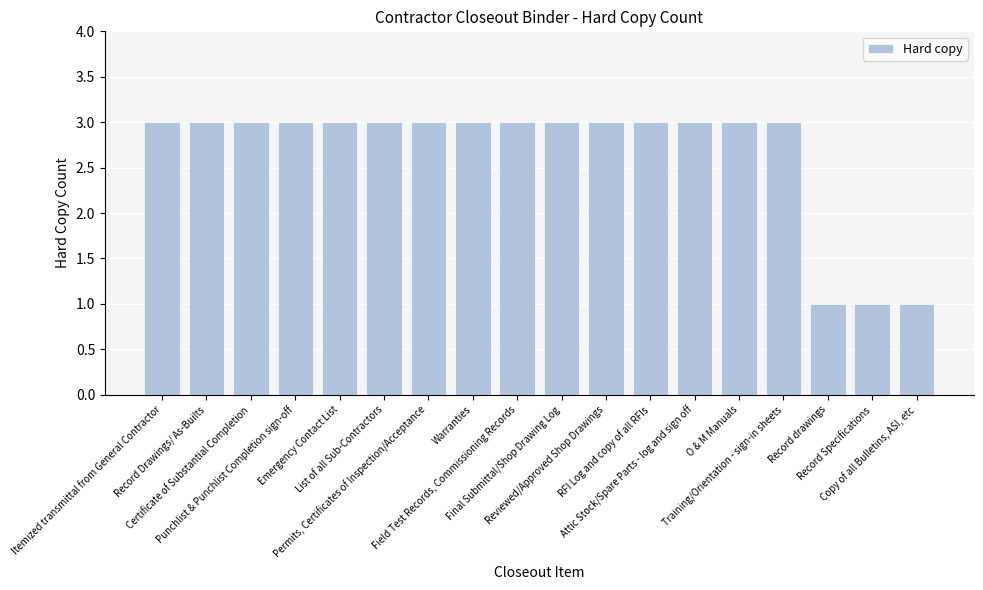

What is the difference between the maximum and minimum values?

2